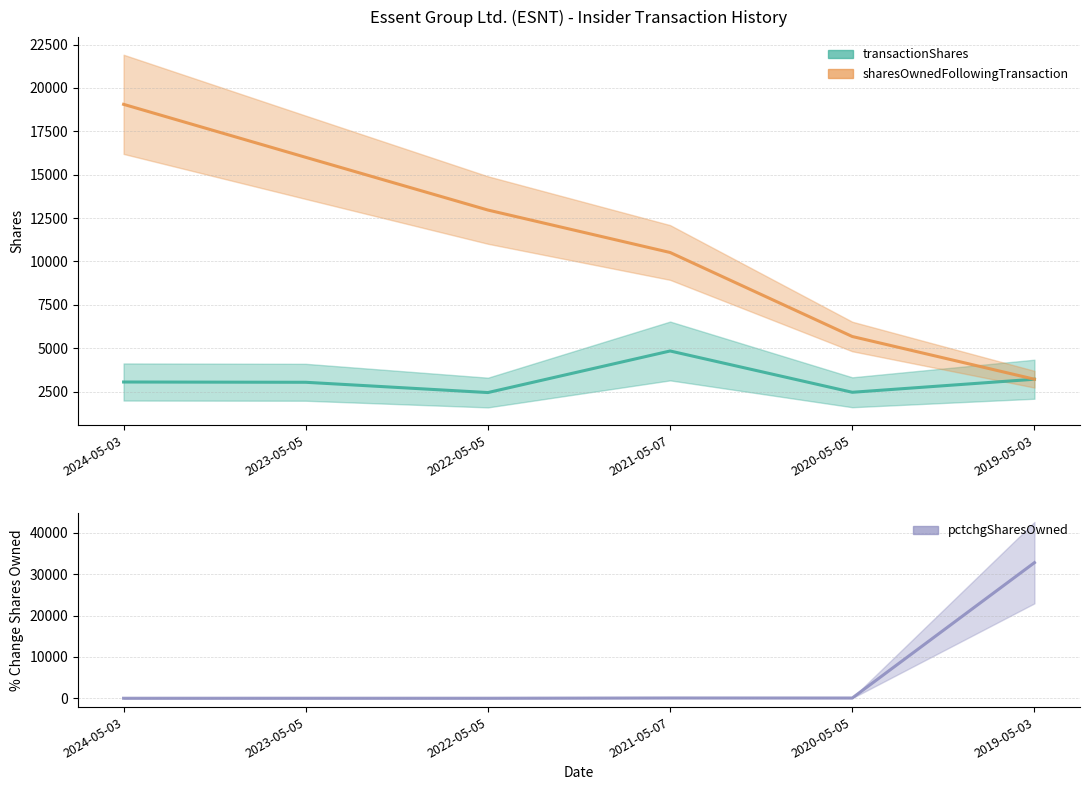

At how many categories does at least one series exceed 25683?

1